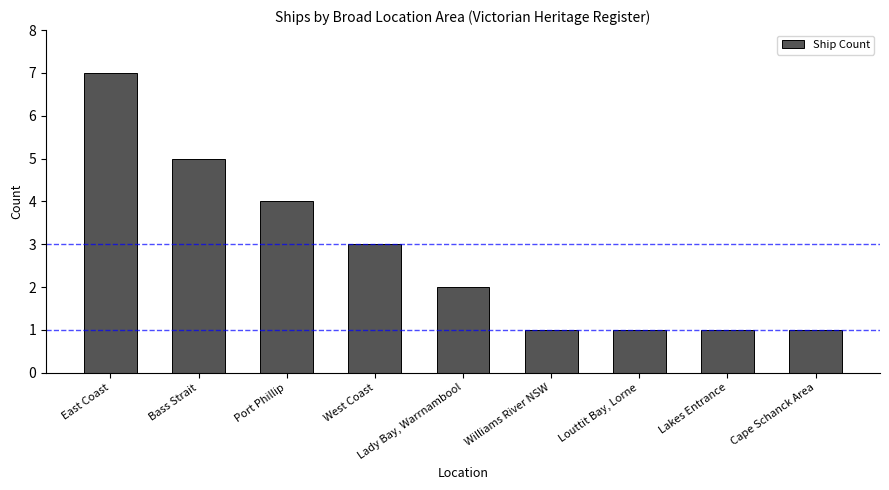

Which category has the highest value across all series?

East Coast